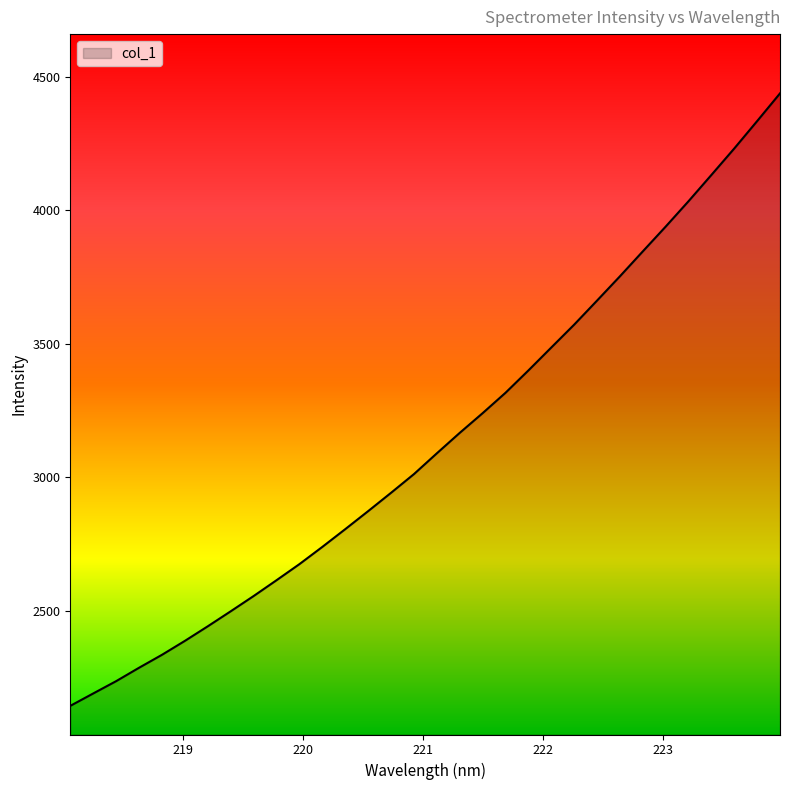

Count the number of data series in this chart.

1